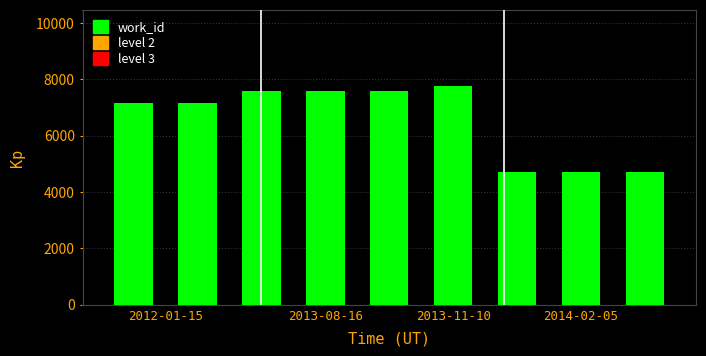

Reading left to right, what are all the values shown in this chart?

7170	7170	7593	7593	7593	7753	4702	4702	4702